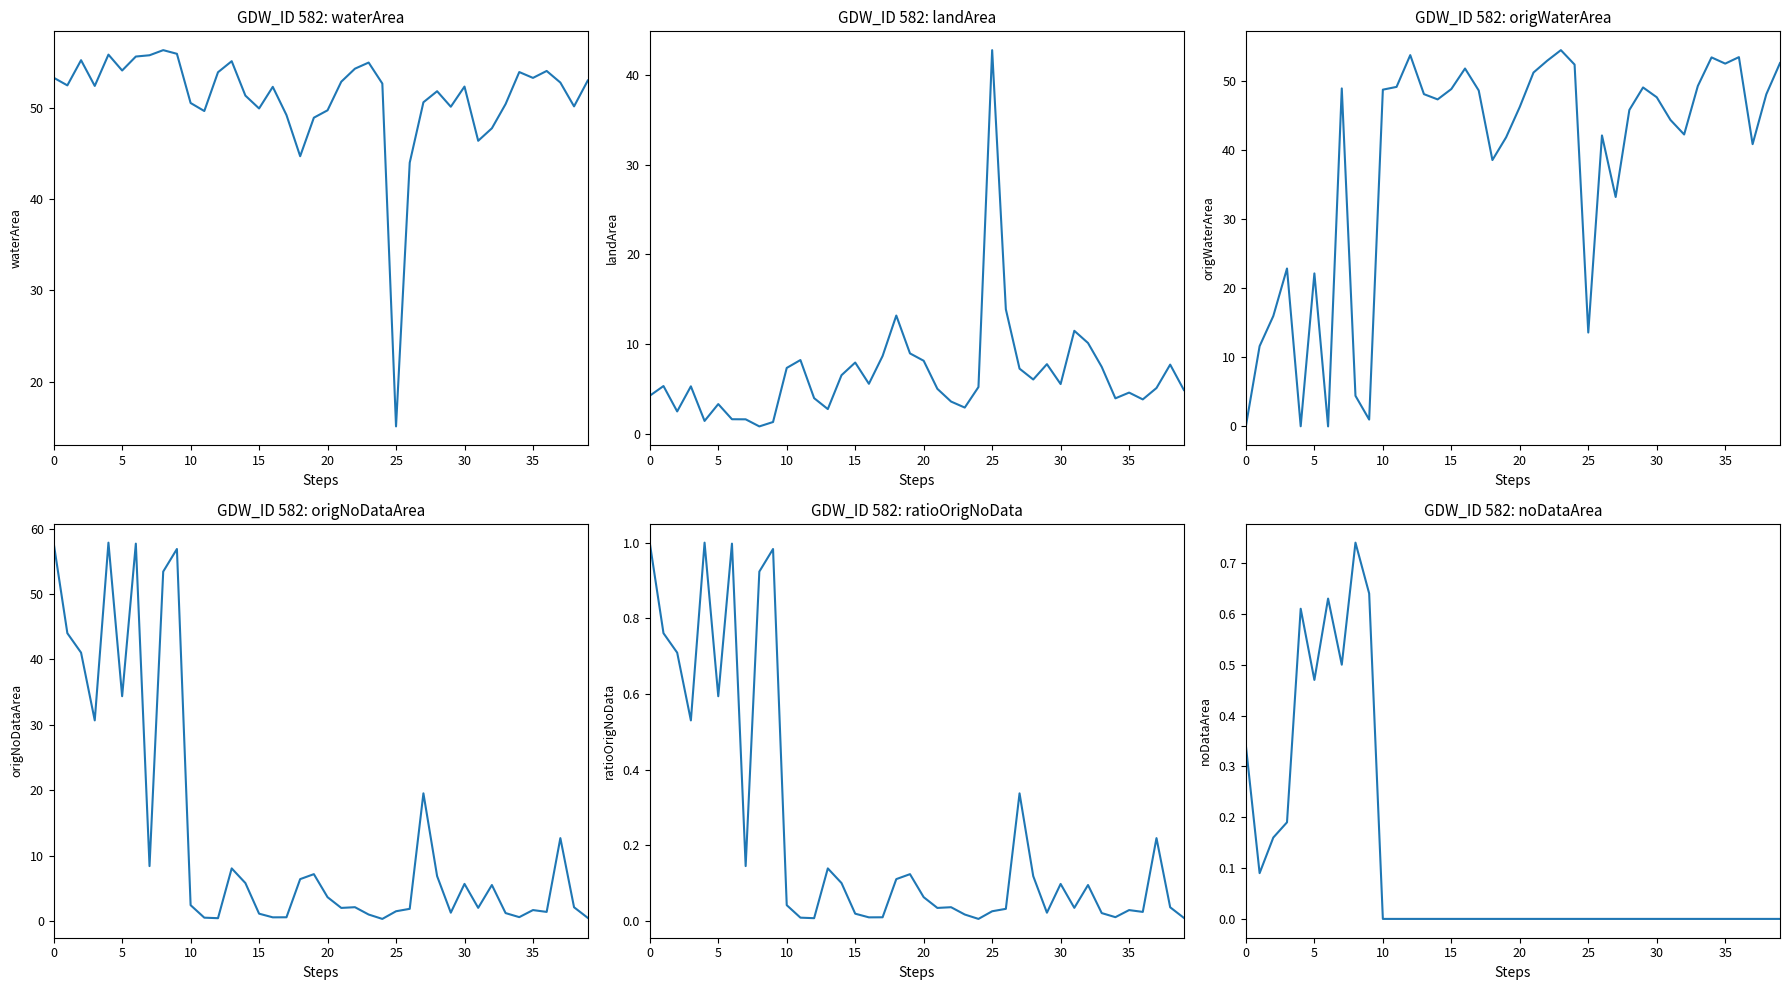

Which series changed the most between 10 and 37?

origNoDataArea